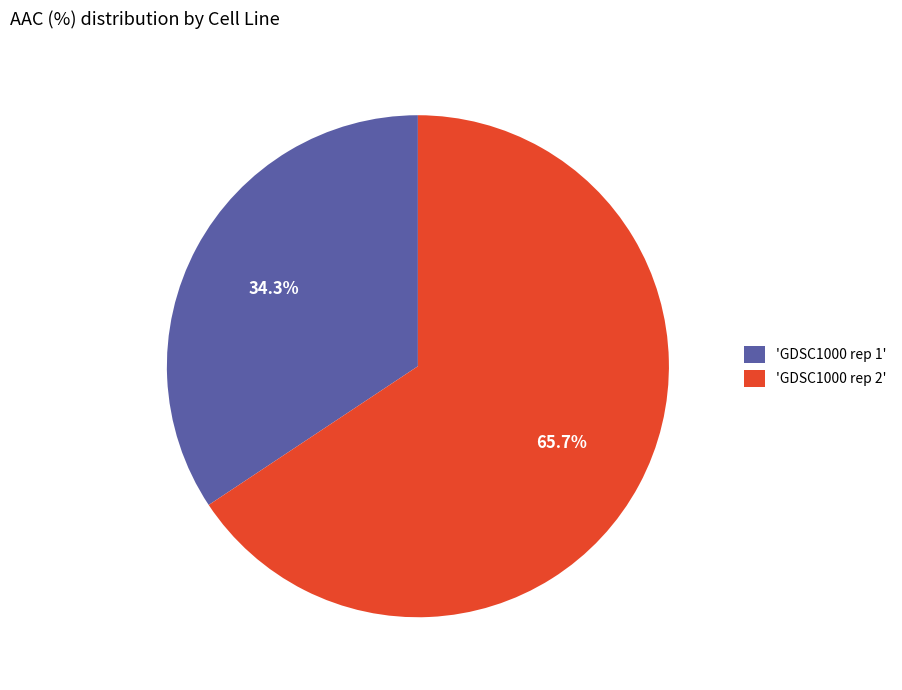

Is there any slice that represents more than half of the pie?

Yes